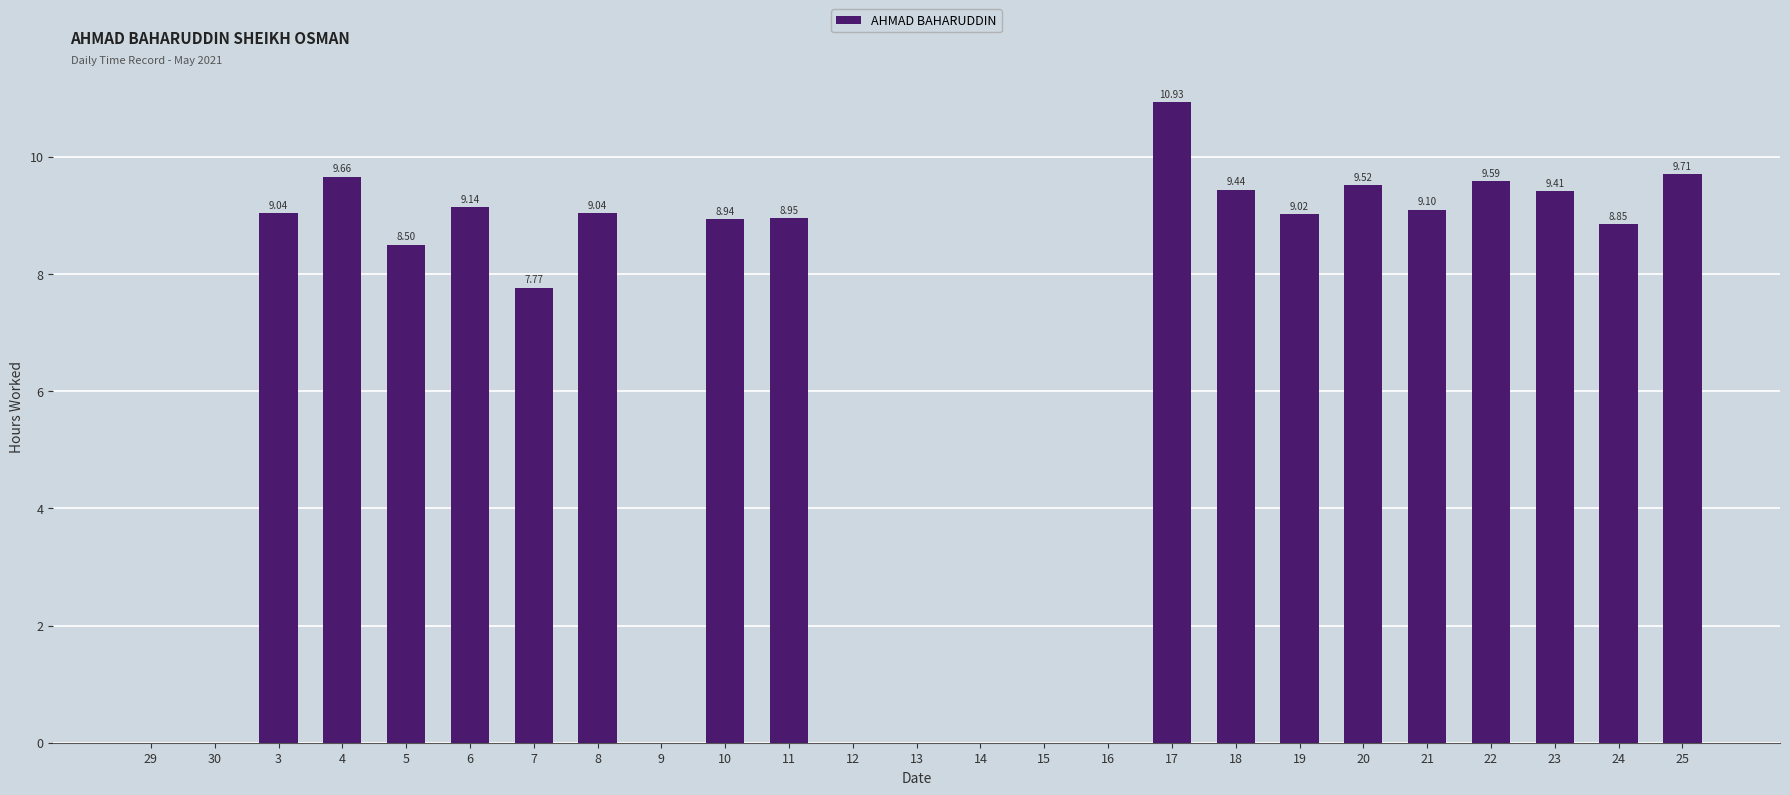

Approximately how many times larger is the value at 3 compared to 20?

0.9